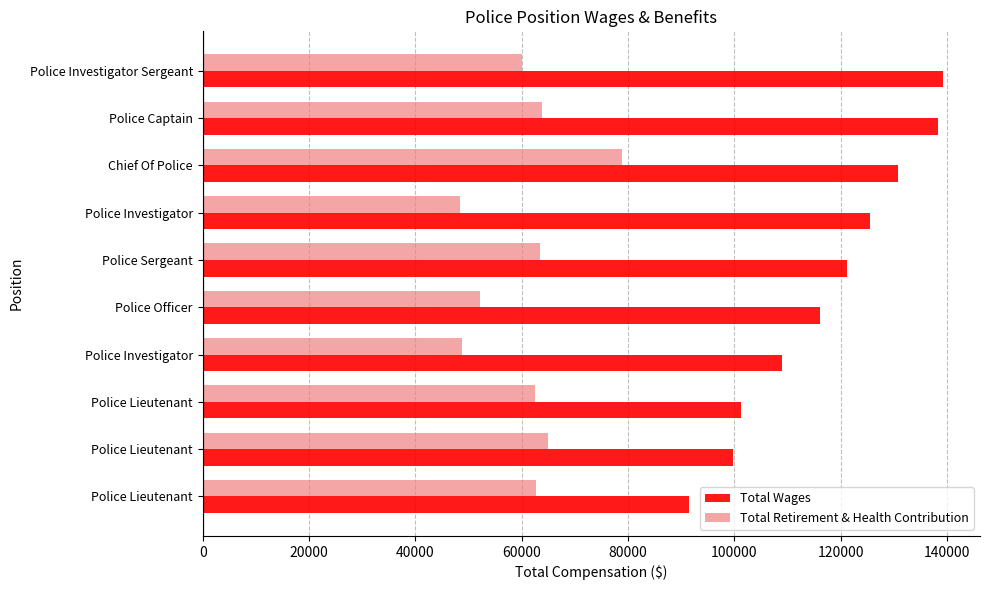

What are all the series names shown in the legend?

Total Wages, Total Retirement & Health Contribution